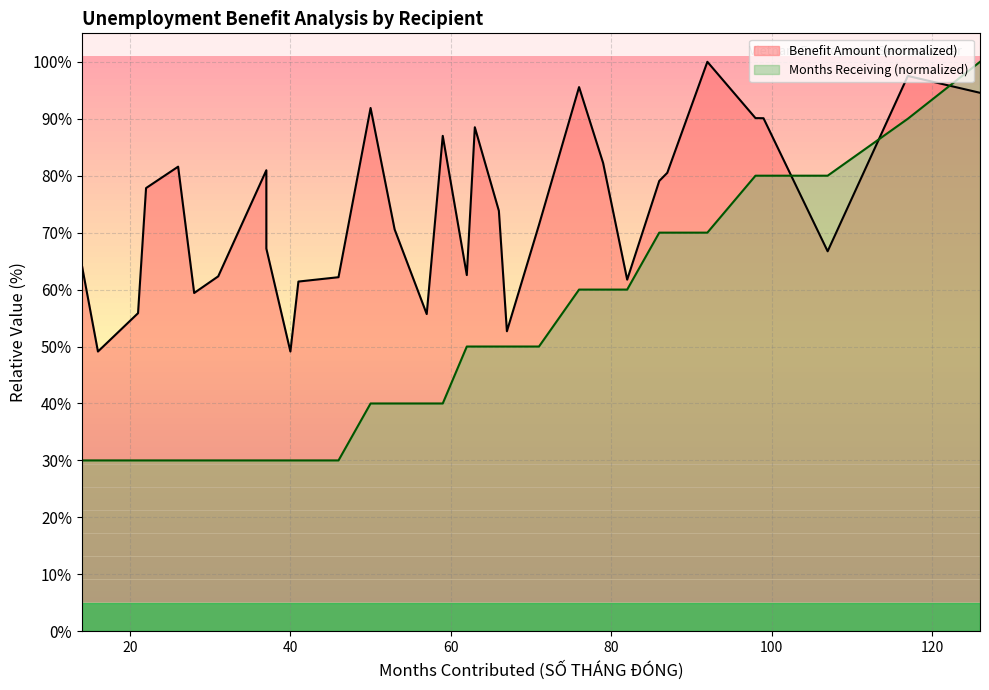

Where is Benefit Amount (VND) nearest to the value 74?

21